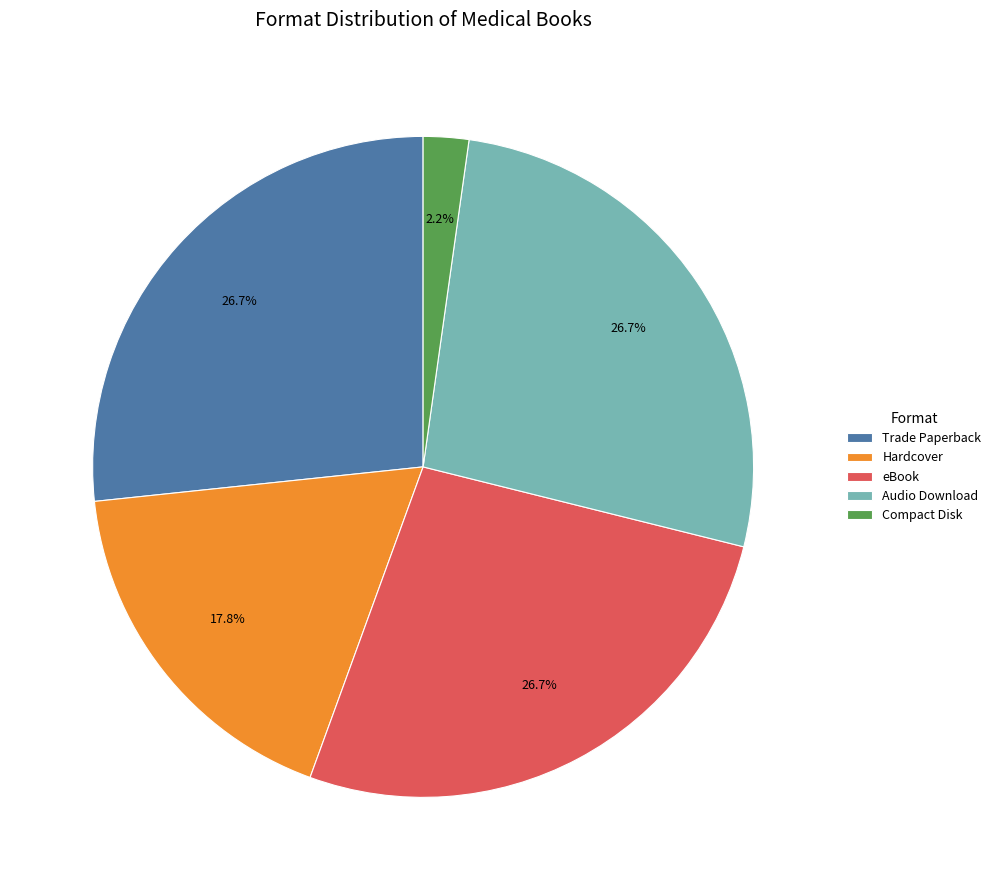

Which category has the smallest portion of the pie?

Compact Disk